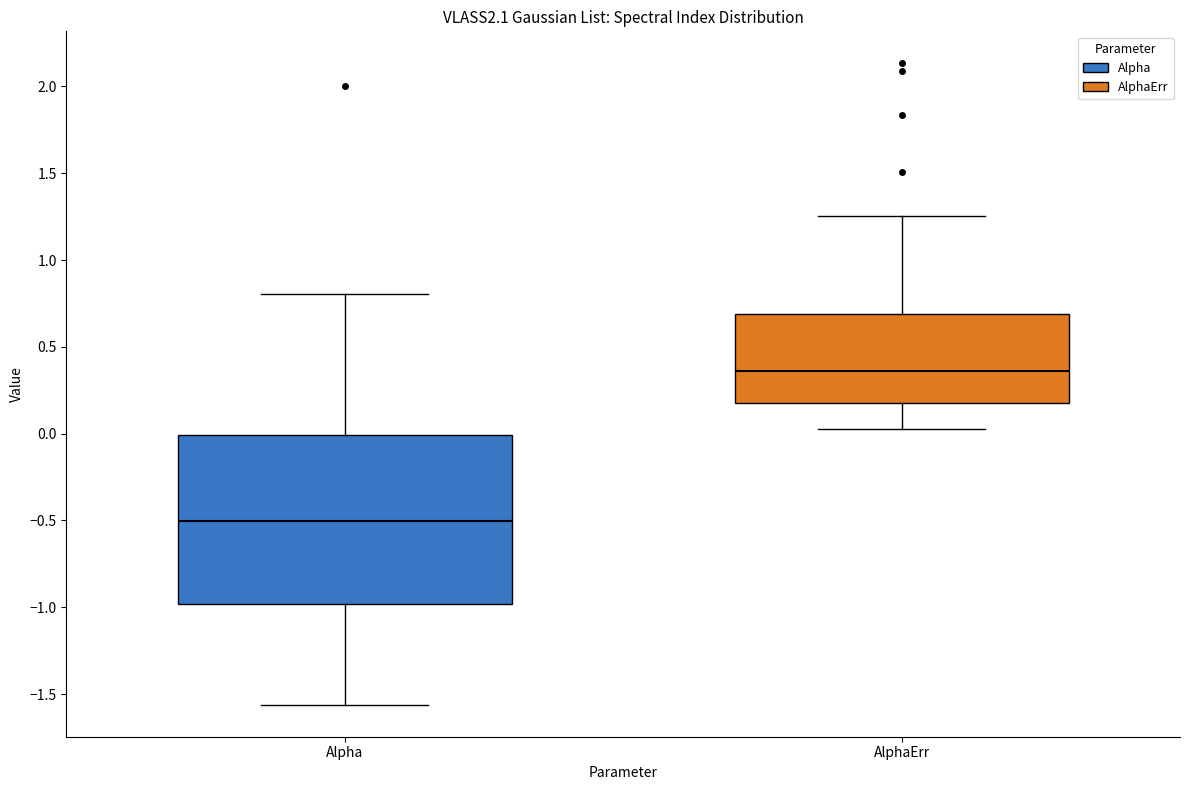

Reading left to right, read every box against the y-axis: the position of its median line, the range the box covers, and the ends of its whiskers. The values are not printed on the chart, so give them approximately, as read against the axis.

Alpha: median -0.50, box -1.00 to 0.00, whiskers -1.55 to 0.80
AlphaErr: median 0.35, box 0.20 to 0.70, whiskers 0.05 to 1.25